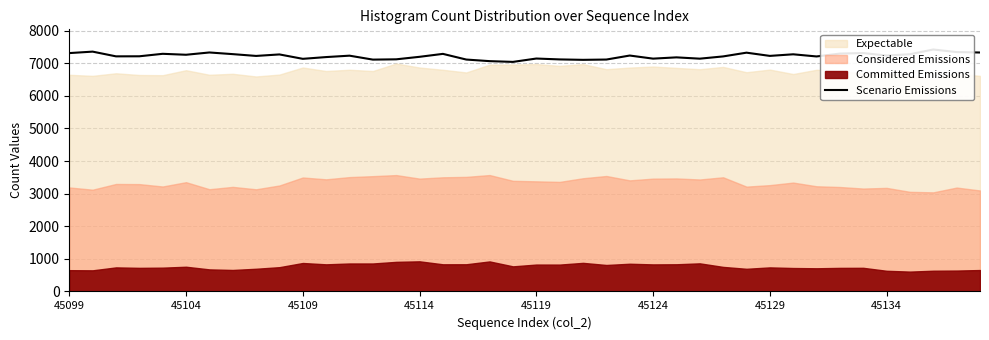

At which label is the value closest to 7232?

12